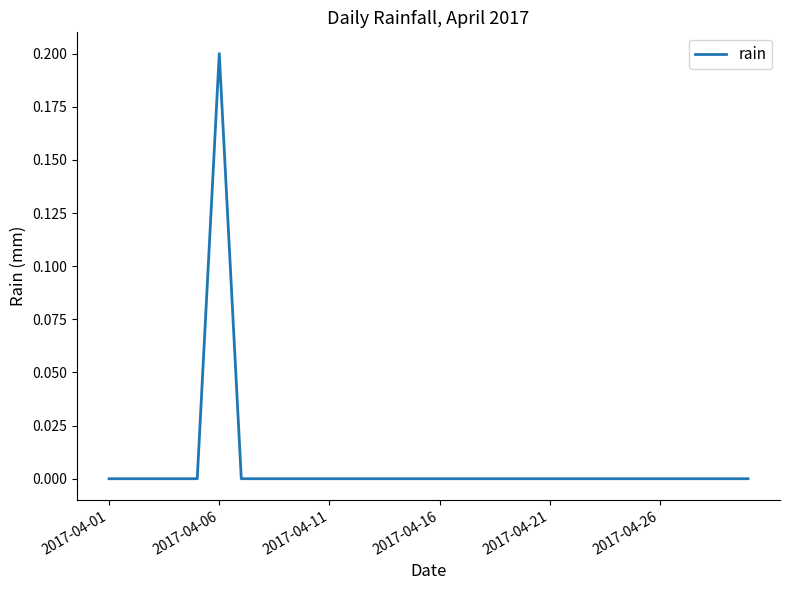

Count the values in the range 0 to 1.

30